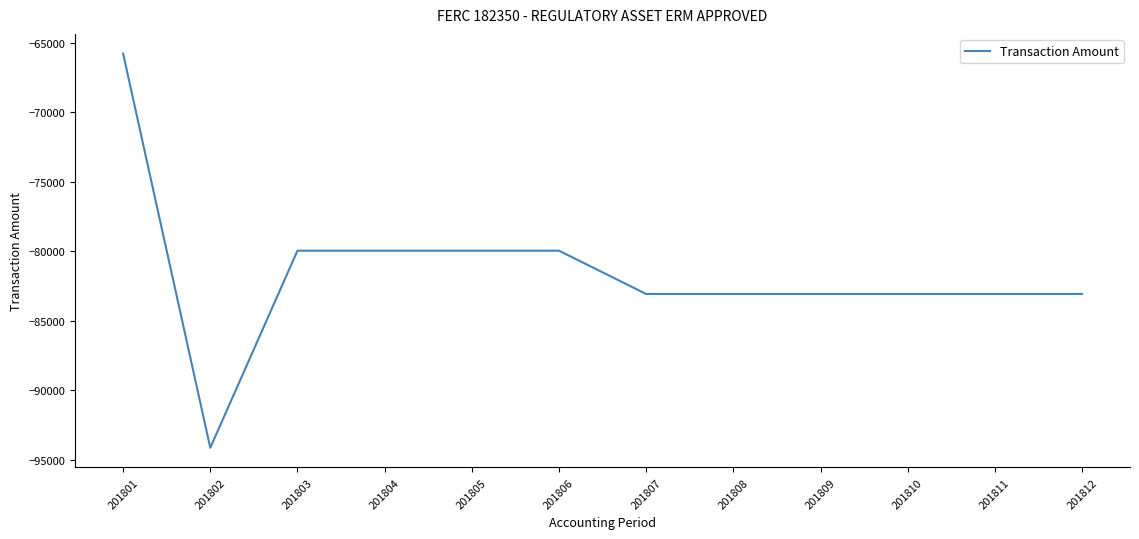

The chart shows a value of -83063 at 201809. True or false?

True